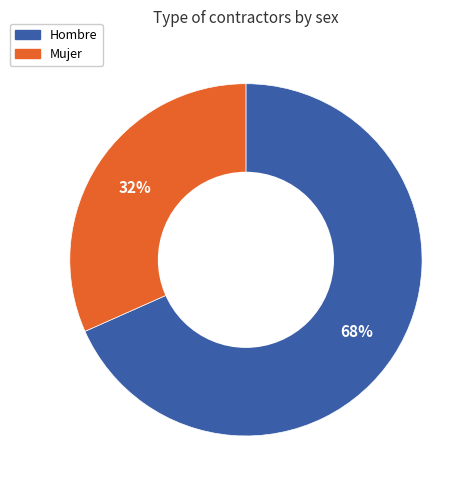

Is the sum of Mujer and Hombre greater than half?

Yes